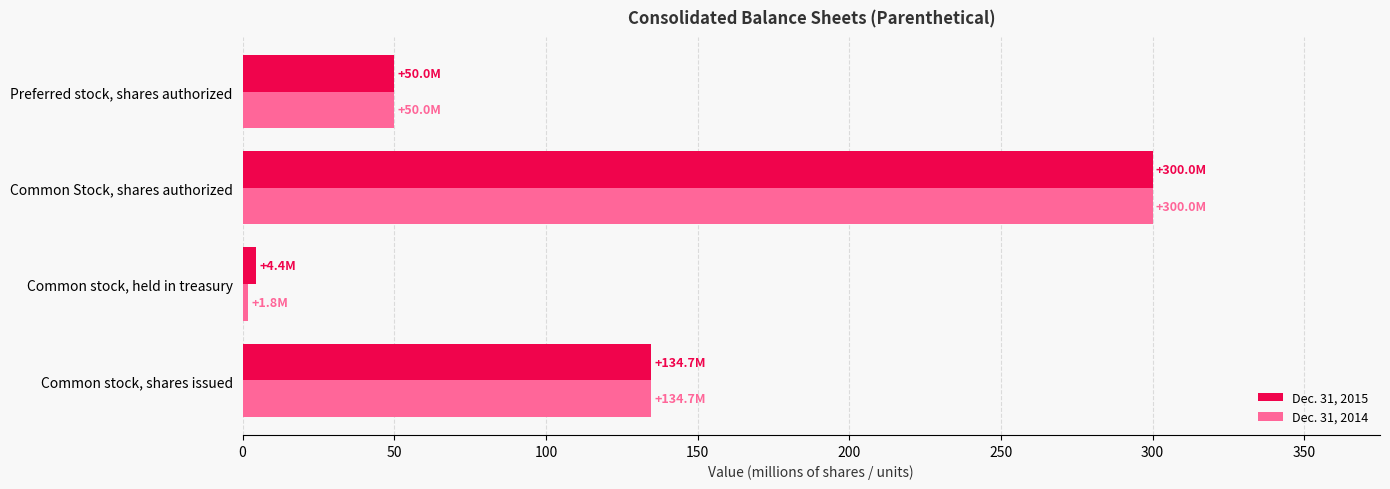

Which series has the largest range (max minus min)?

Dec. 31, 2014